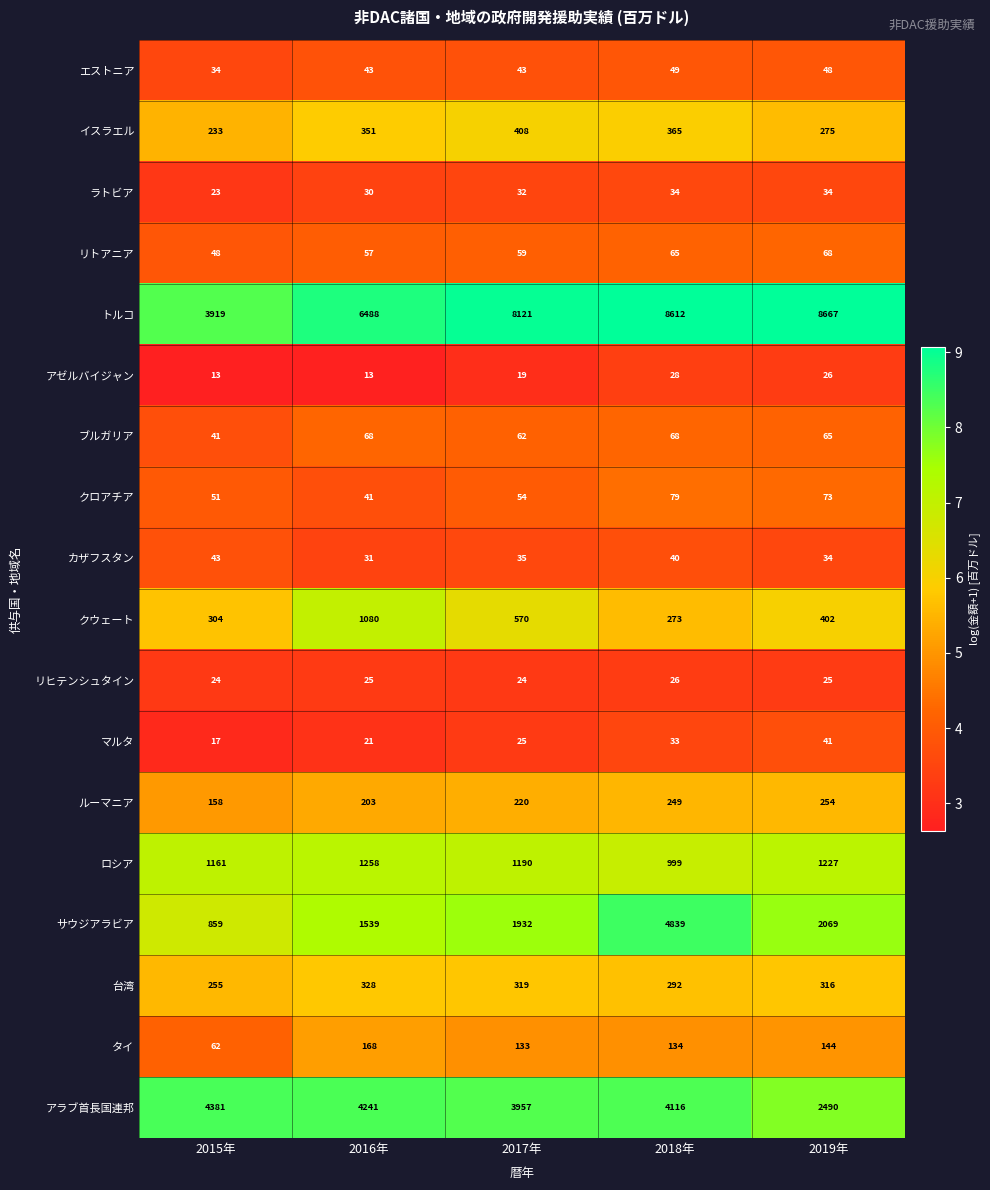

What is the spread (max minus min) of values at 2019年?

8642